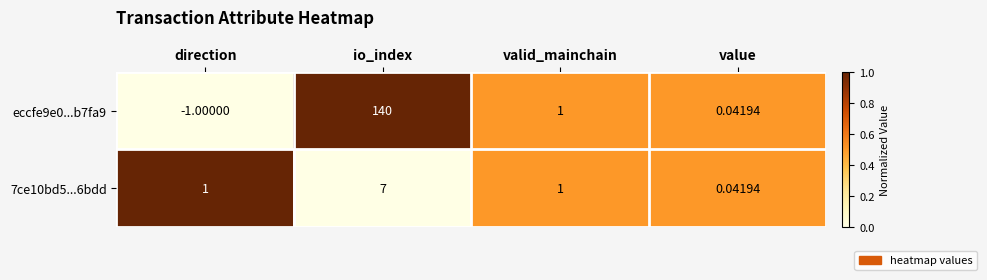

At which label does eccfe9e0...b7fa9 first exceed 1?

io_index